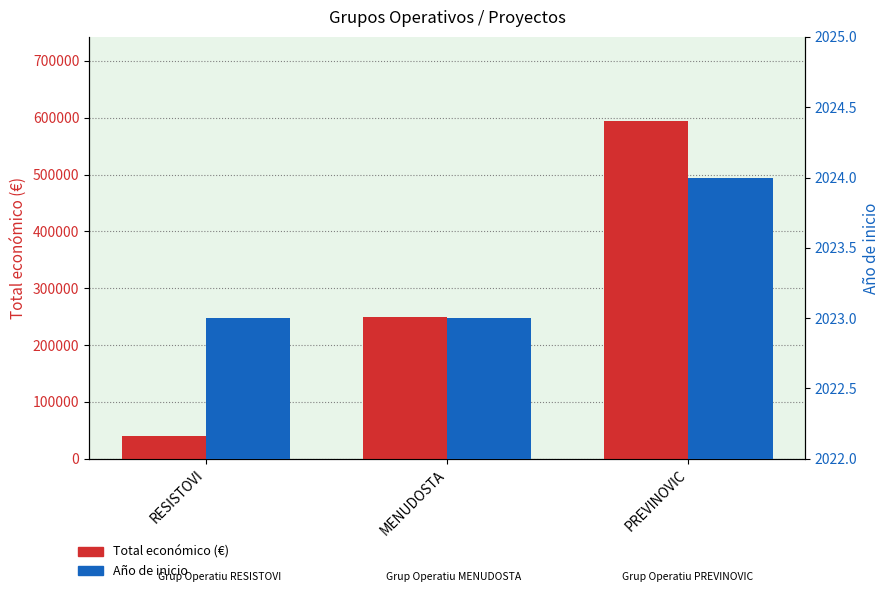

Rank the series by their average value, from highest to lowest.

Total económico (€), Año de inicio